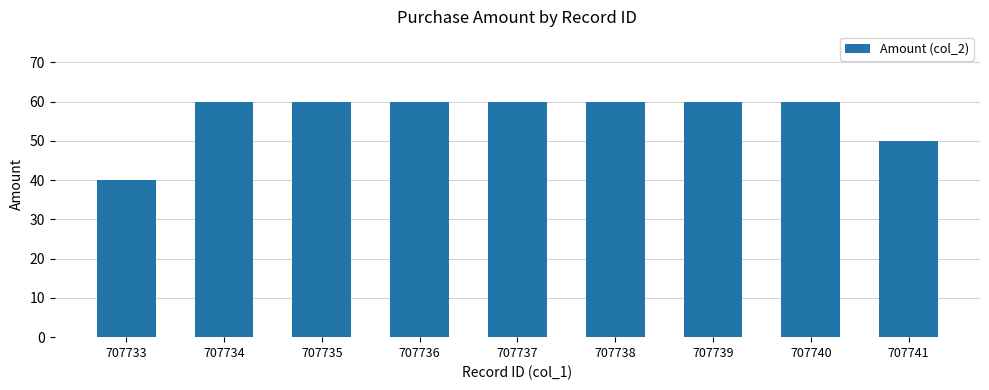

What is the average value?

56.6